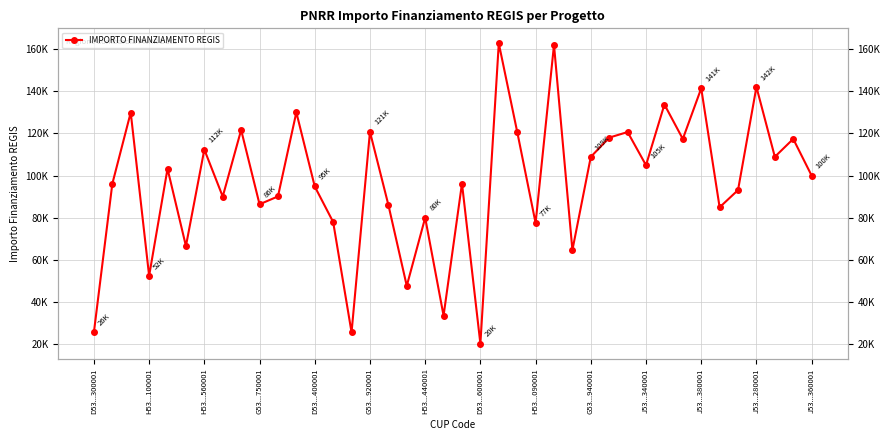

True or false: the data shows 77436 at H53...090001.

True